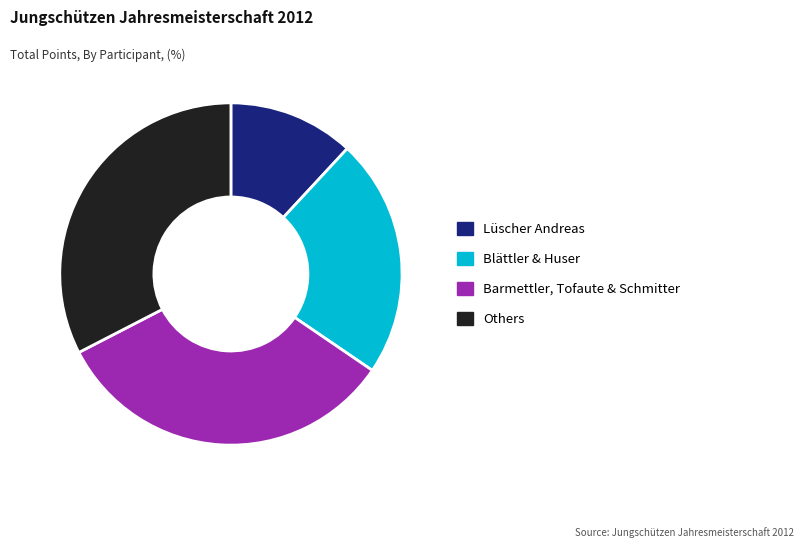

Count the number of slices in the pie.

4